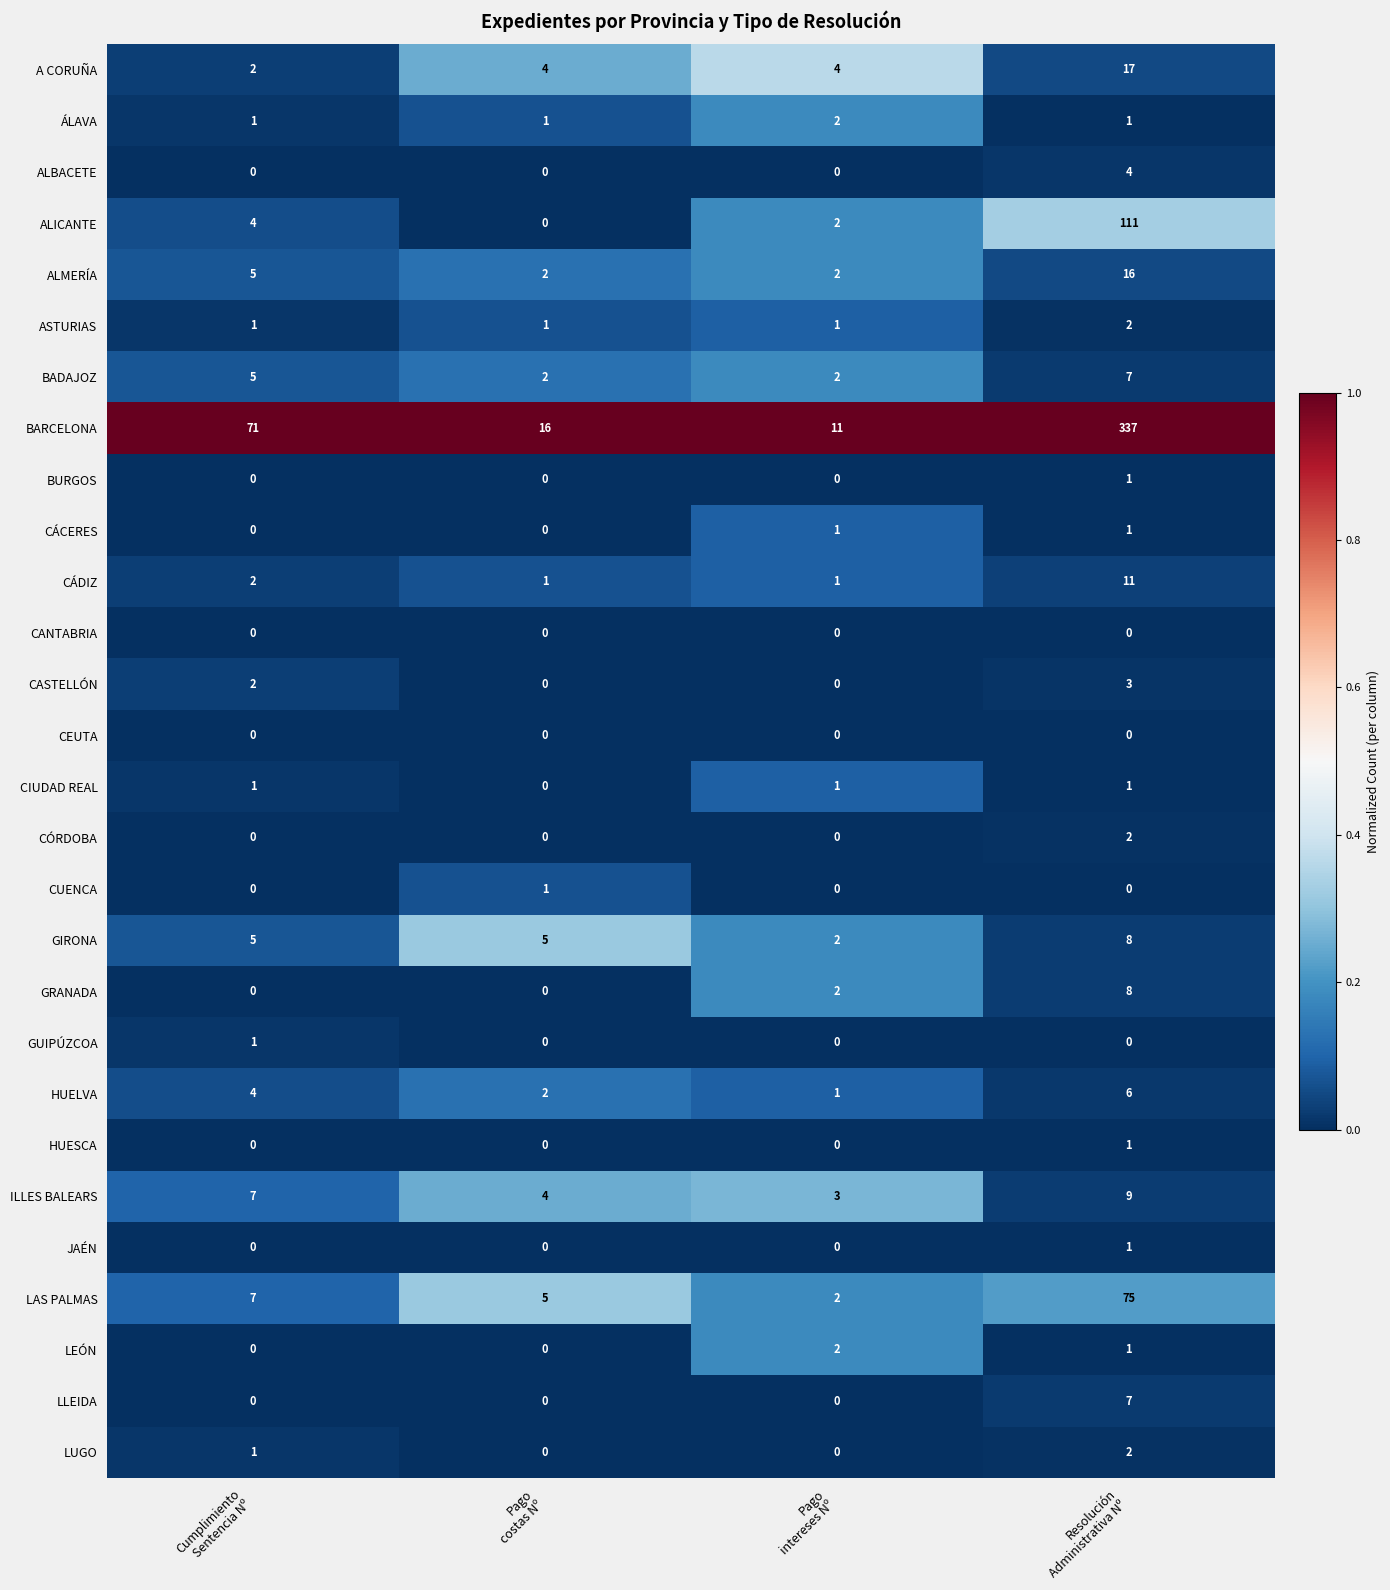

What is the average value of the LAS PALMAS series?

22